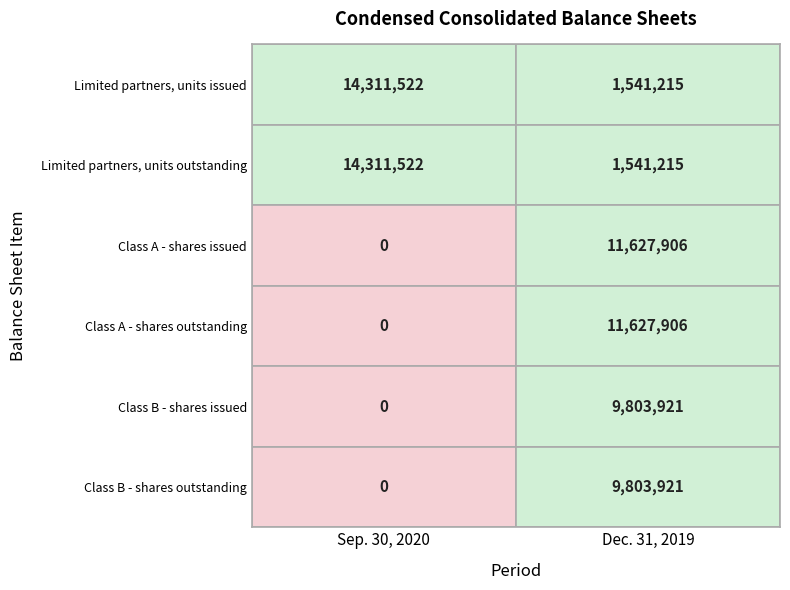

Rank the series by their maximum value, from highest to lowest.

Limited partners, units issued, Limited partners, units outstanding, Class A - shares issued, Class A - shares outstanding, Class B - shares issued, Class B - shares outstanding